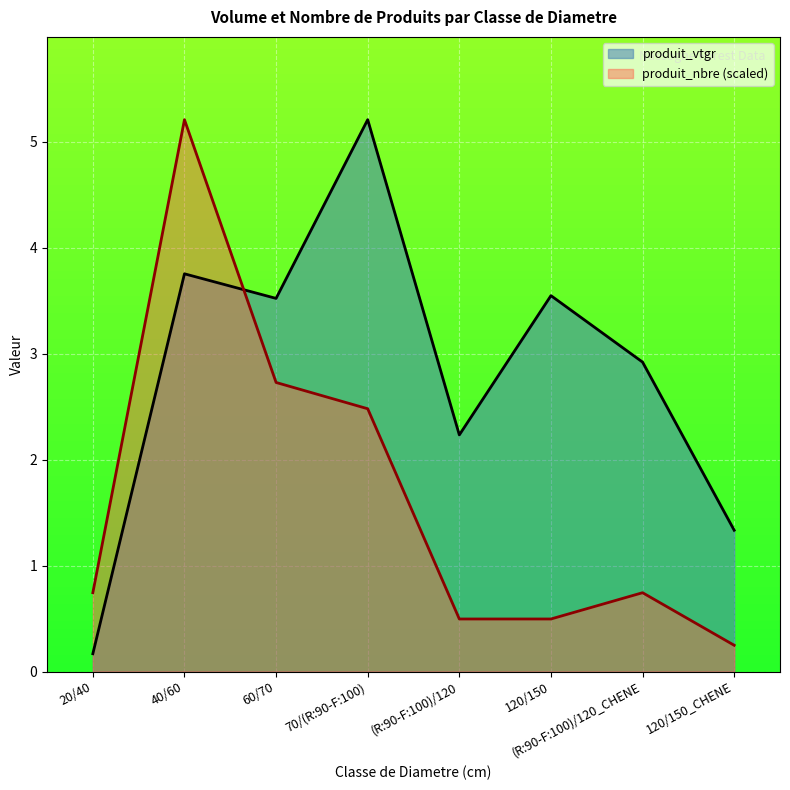

Which category has the highest value across all series?

70/(R:90-F:100)